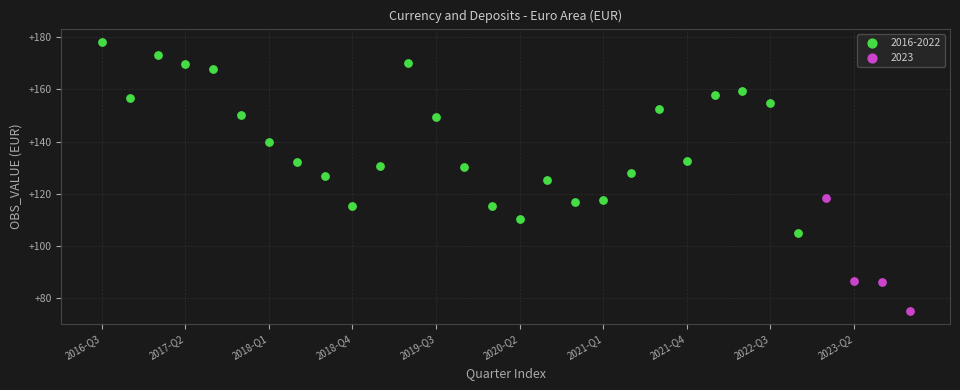

Which series contains the highest Y value?

2016-2022